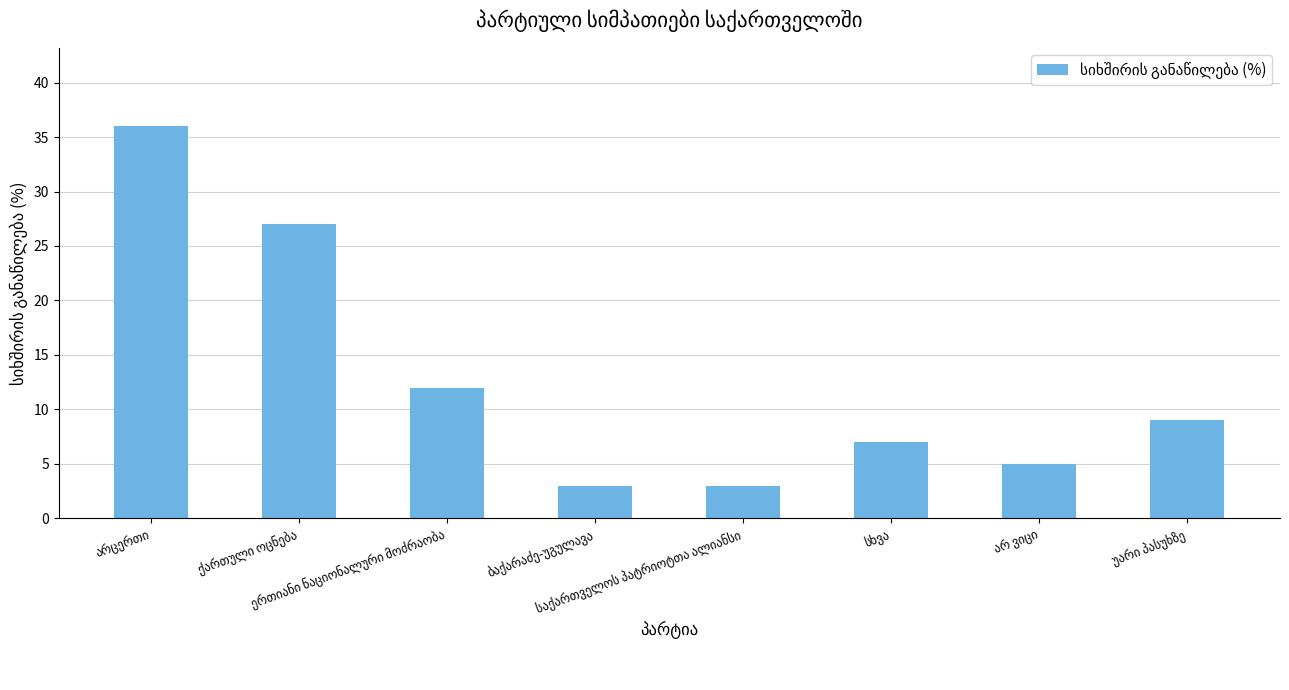

Does the chart contain any negative values?

No